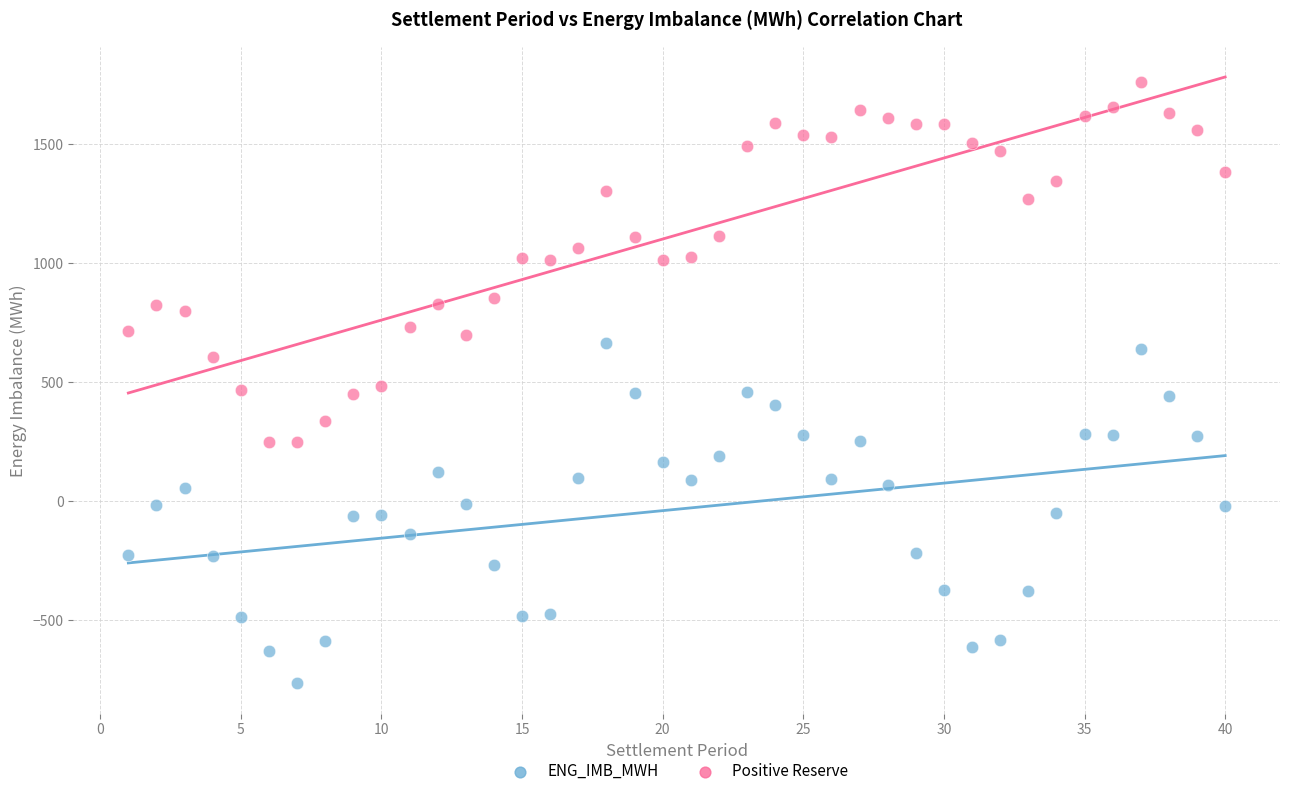

Across all data points, what is the range of X values (max minus min)?

39.0